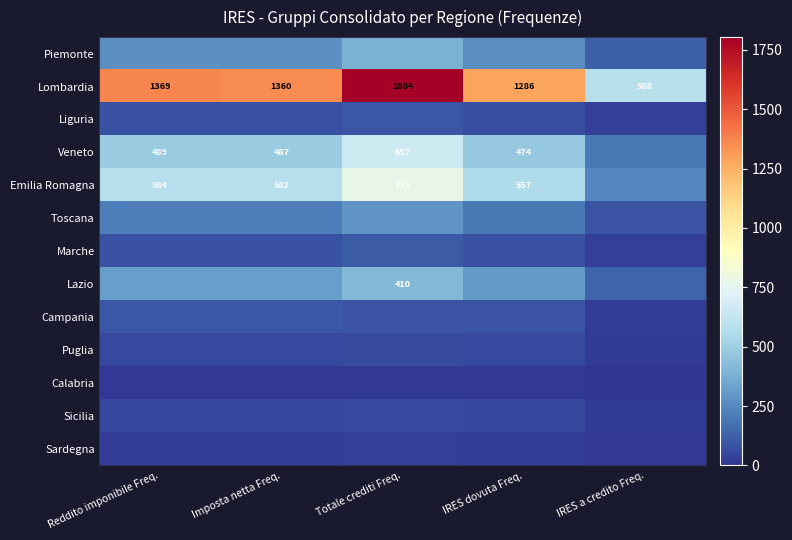

What is the minimum value for Lombardia?

588